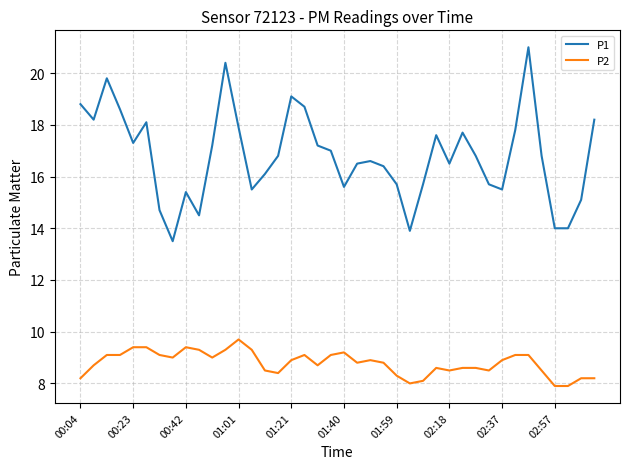

Count the number of categories in the chart.

40